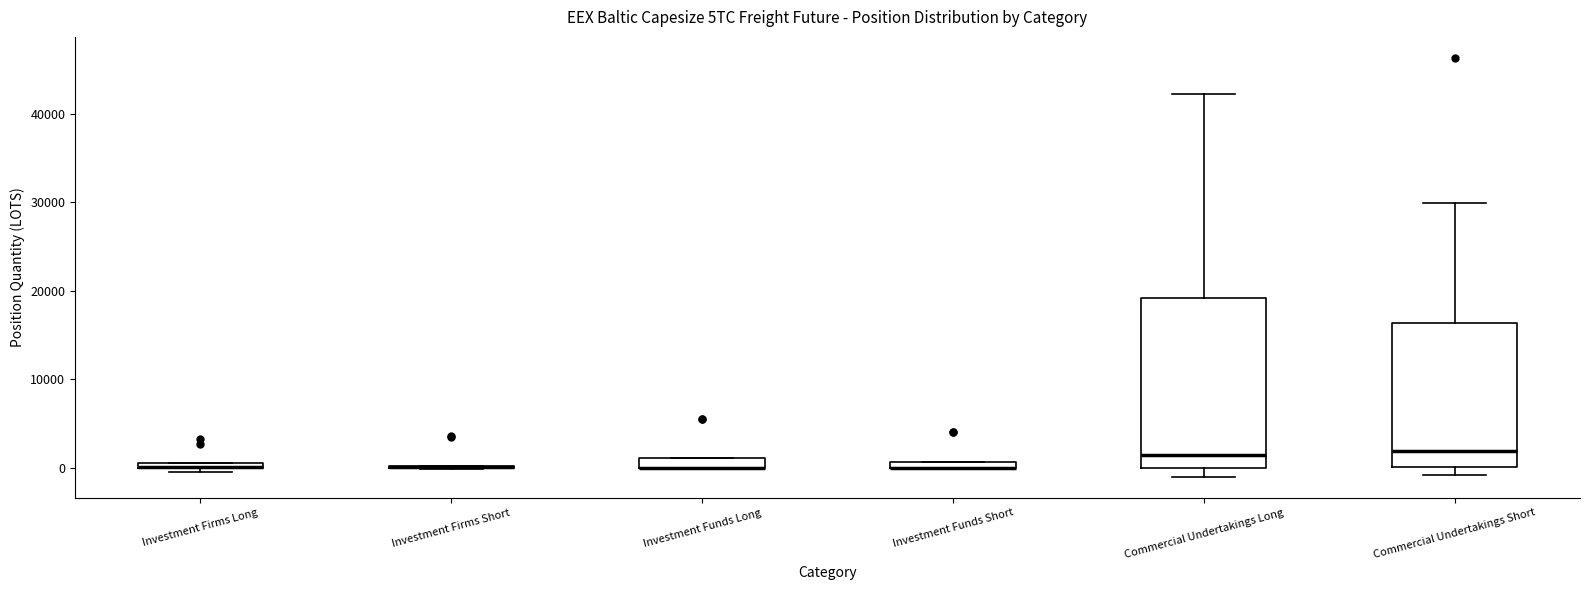

Where is the upper edge of the box for Commercial Undertakings Long on the y-axis? The values are not printed on the chart, so give them approximately, as read against the axis.

19000